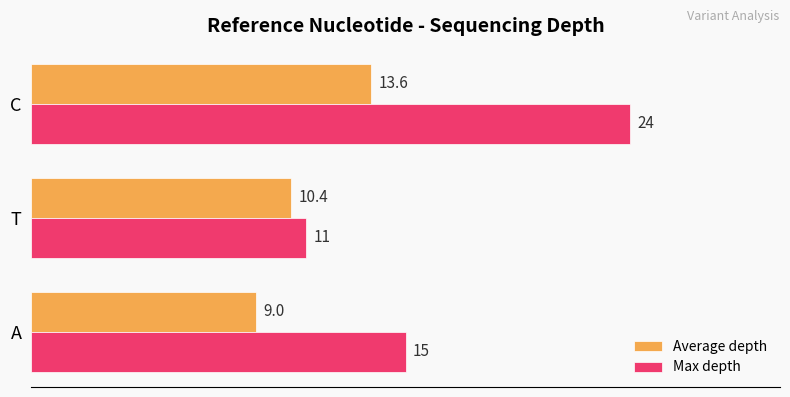

Rank the categories by Max depth value from highest to lowest.

C, A, T